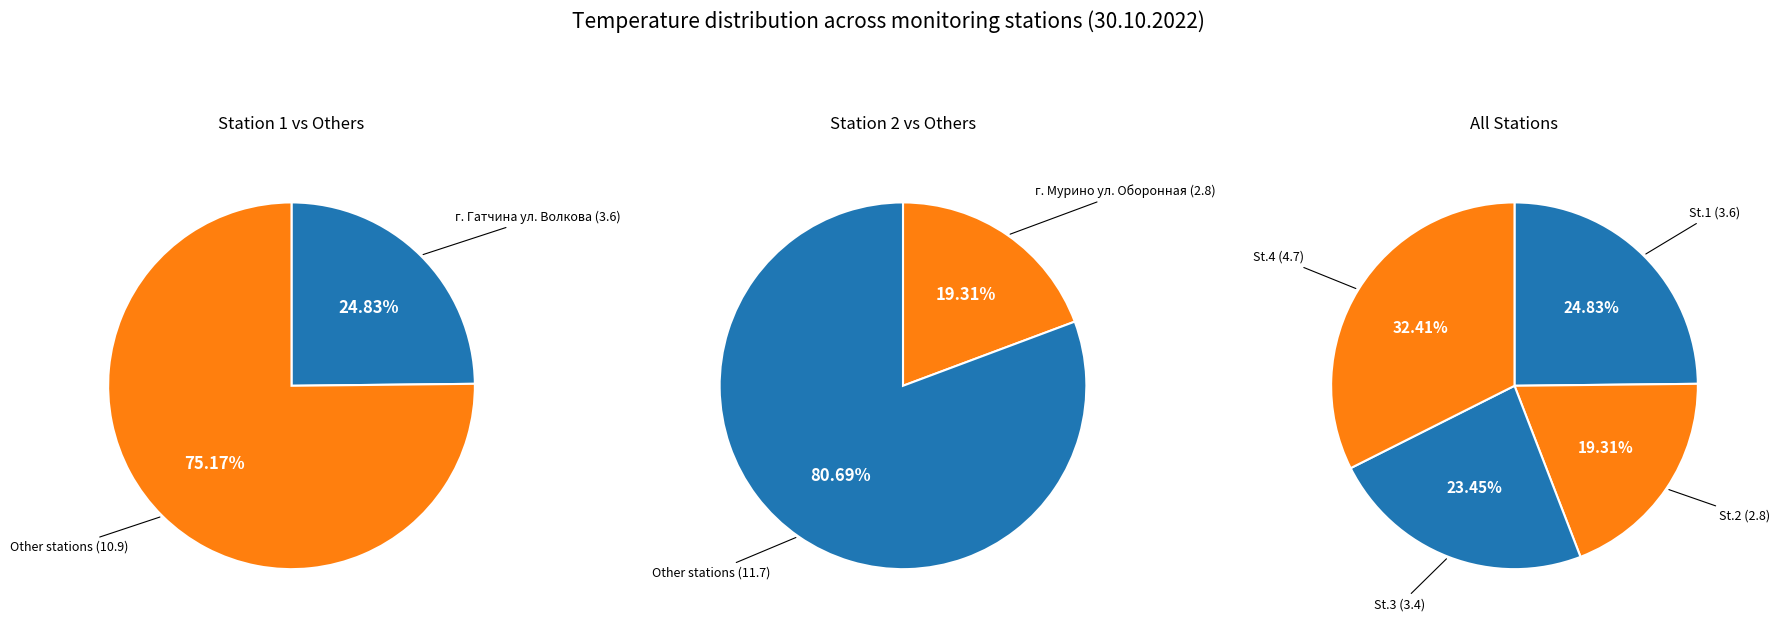

To the nearest percent, what percentage of the pie is г. Гатчина ул. Авиатриссы Зверевой д. 1?

23%